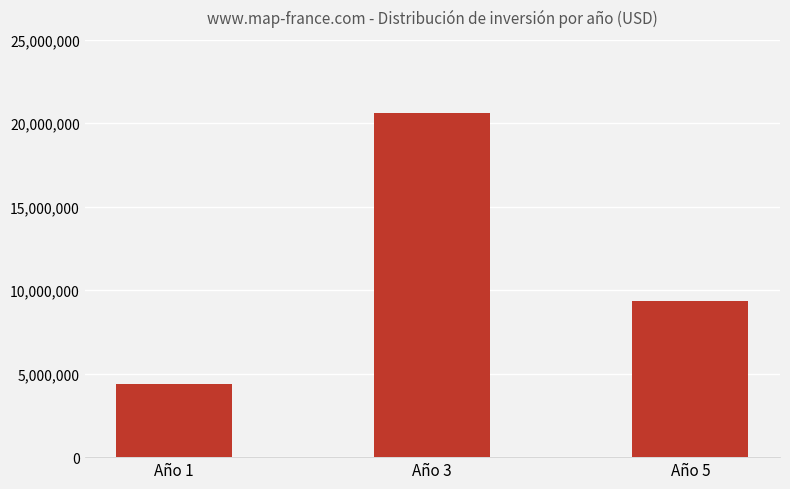

At which label is the value closest to 12496250?

Año 5